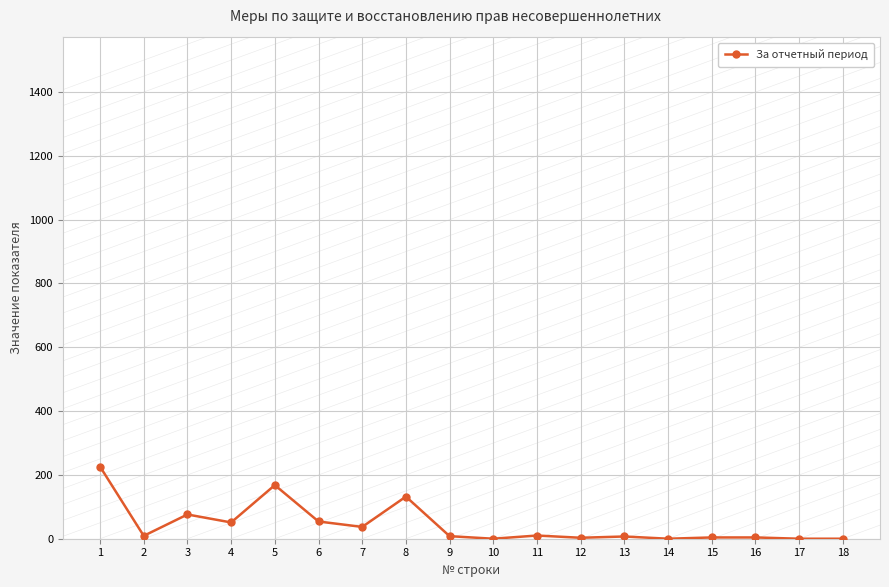

What is the value of the 6th point from the left?

54